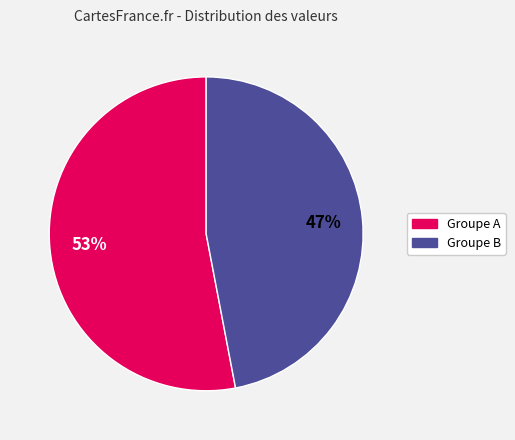

Count the number of slices in the pie.

2